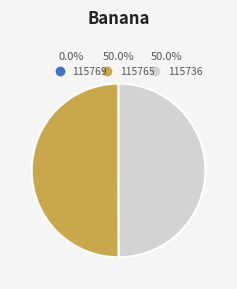

Count the number of slices in the pie.

3